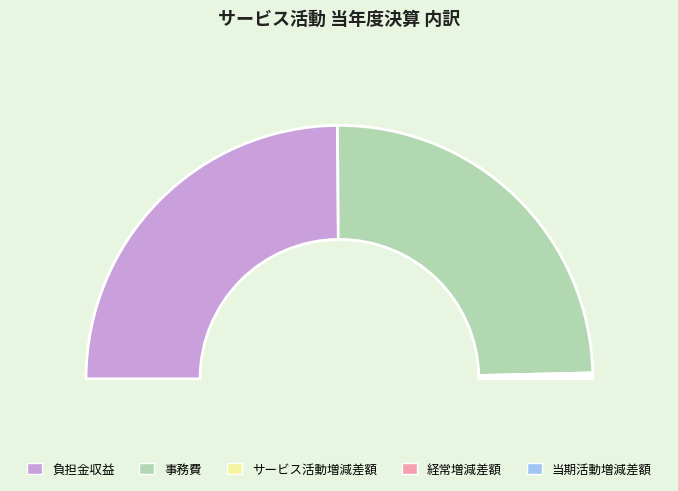

What is the smallest slice in the pie chart?

サービス活動増減差額